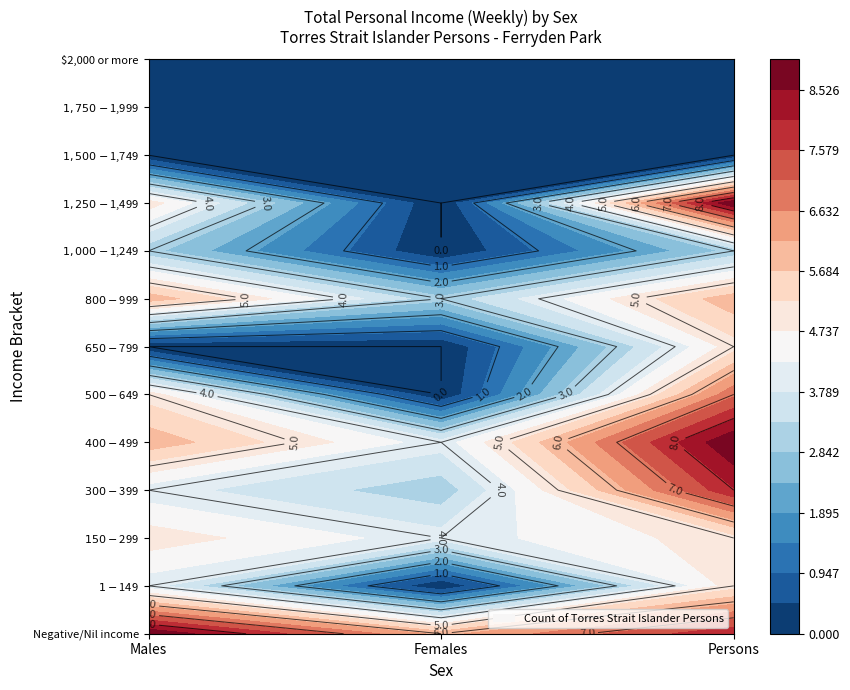

How many positive values does the $500-$649 series have?

2